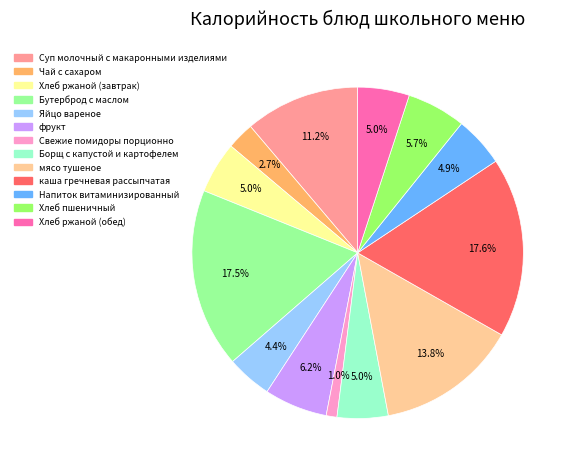

Is there a majority slice in this chart?

No